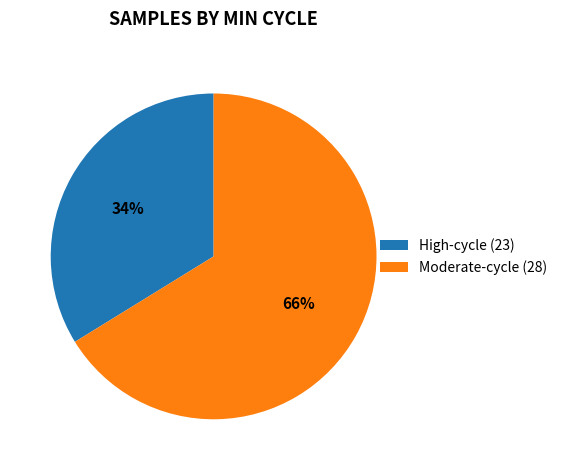

Is there any slice that represents more than half of the pie?

Yes